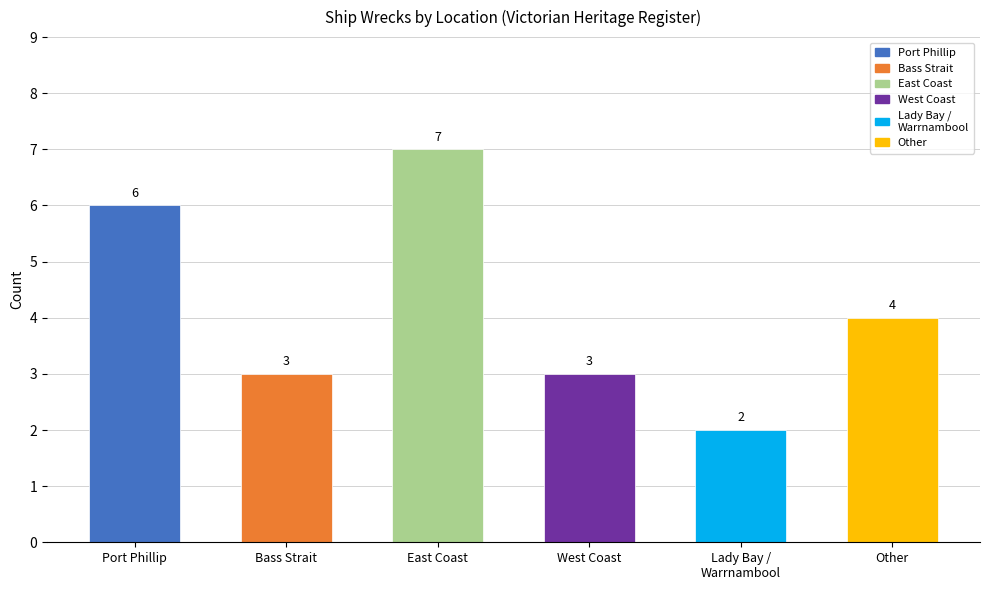

Approximately how many times larger is the value at Bass Strait compared to West Coast?

1.0